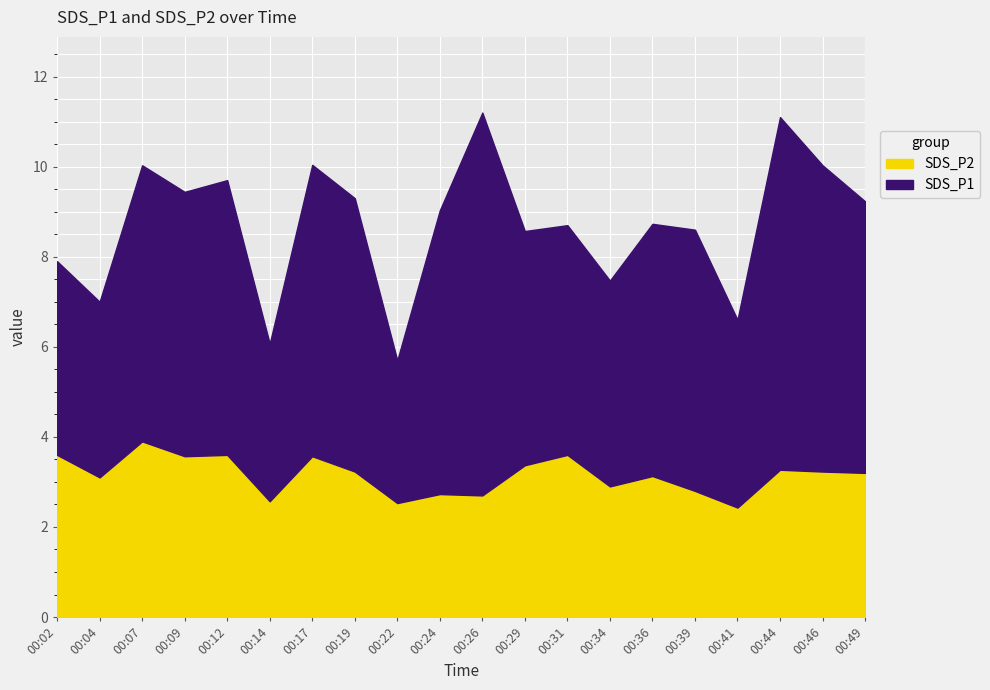

List the series in order of their overall mean, highest first.

SDS_P1, SDS_P2